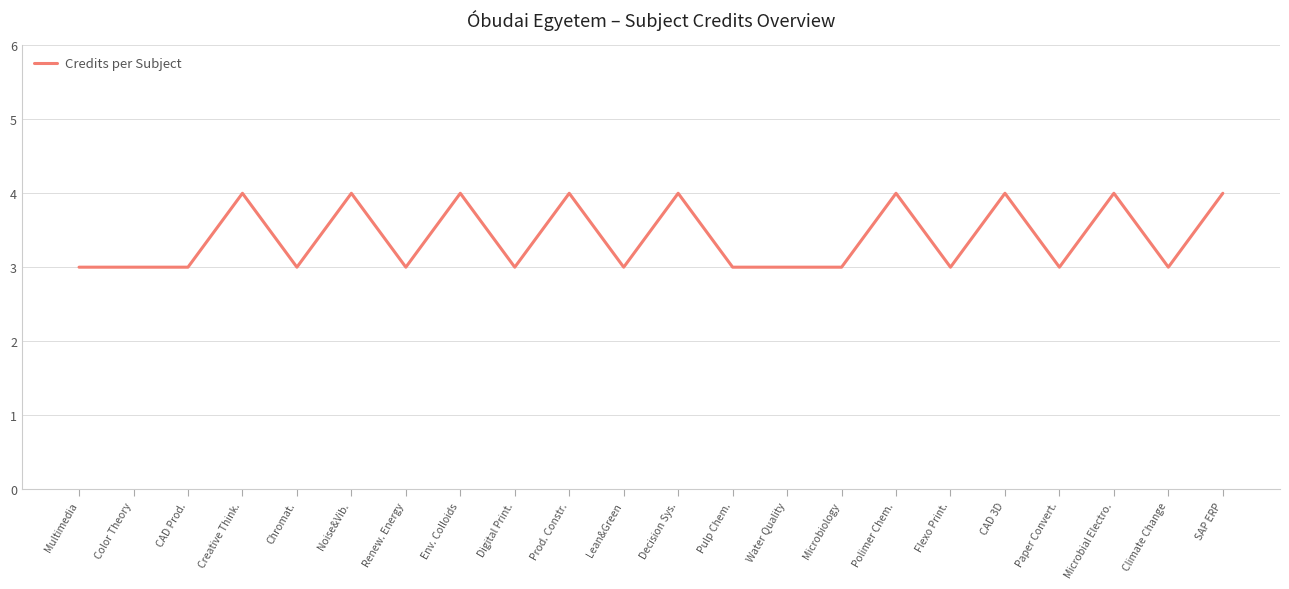

What is the minimum value shown in the chart?

3